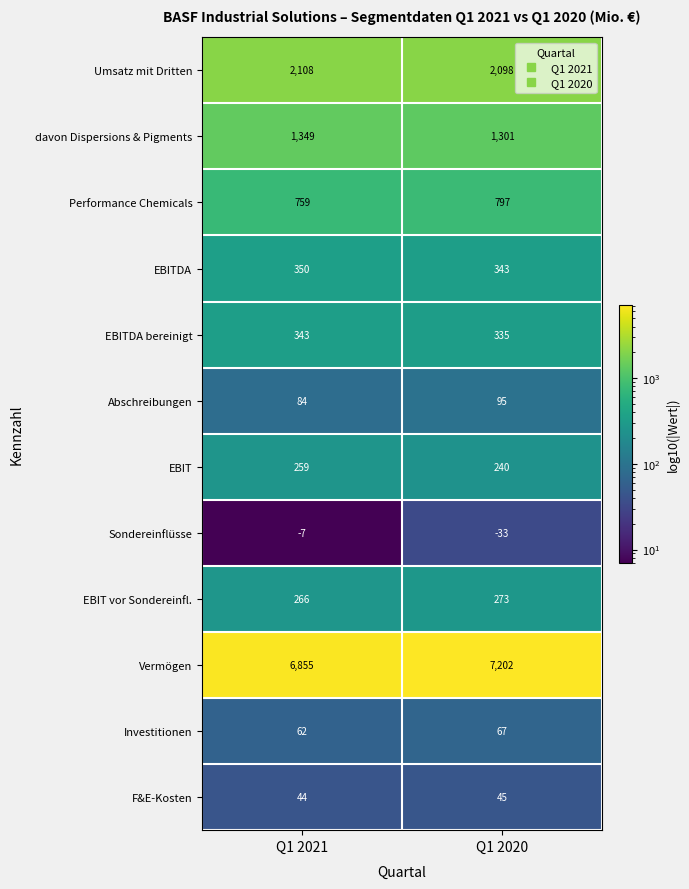

What is the total value across all series at Q1 2021?

12472